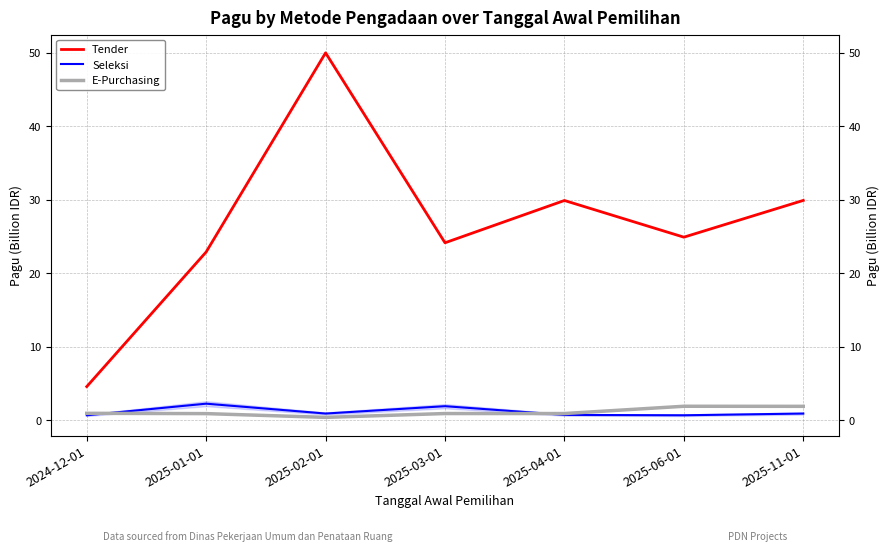

What position from the left is 2025-06-01?

6